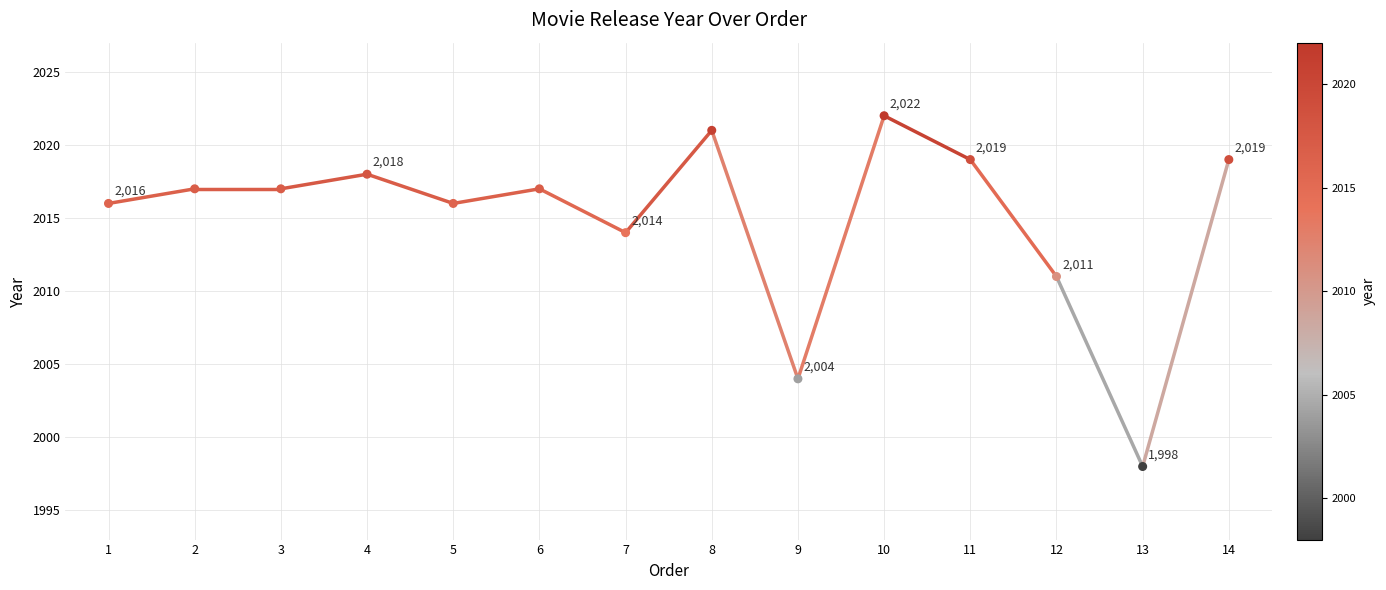

Between 14 and 13, which is larger?

14